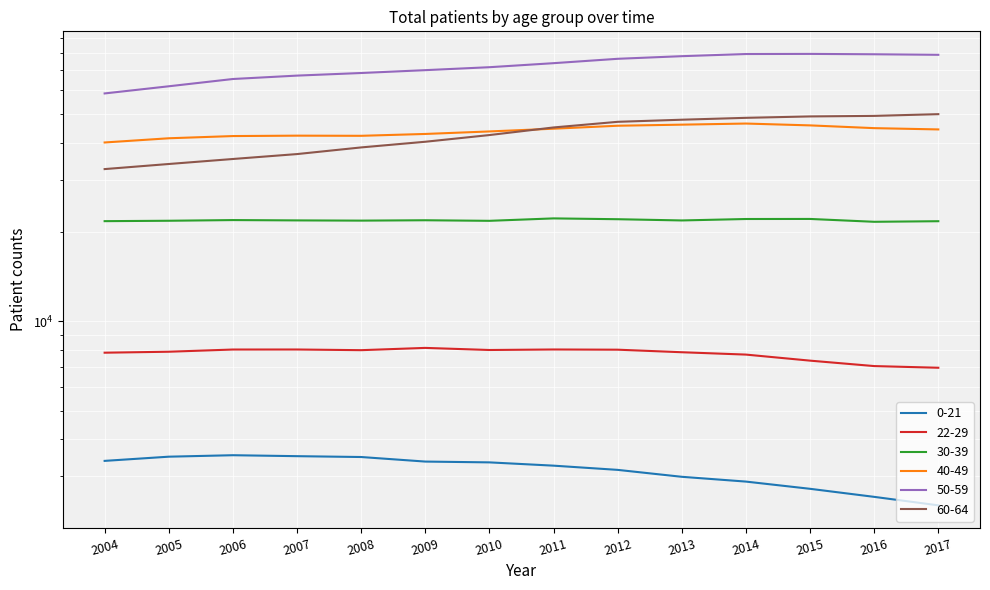

What is the difference between the maximum and second lowest values in the 0-21 series?

976